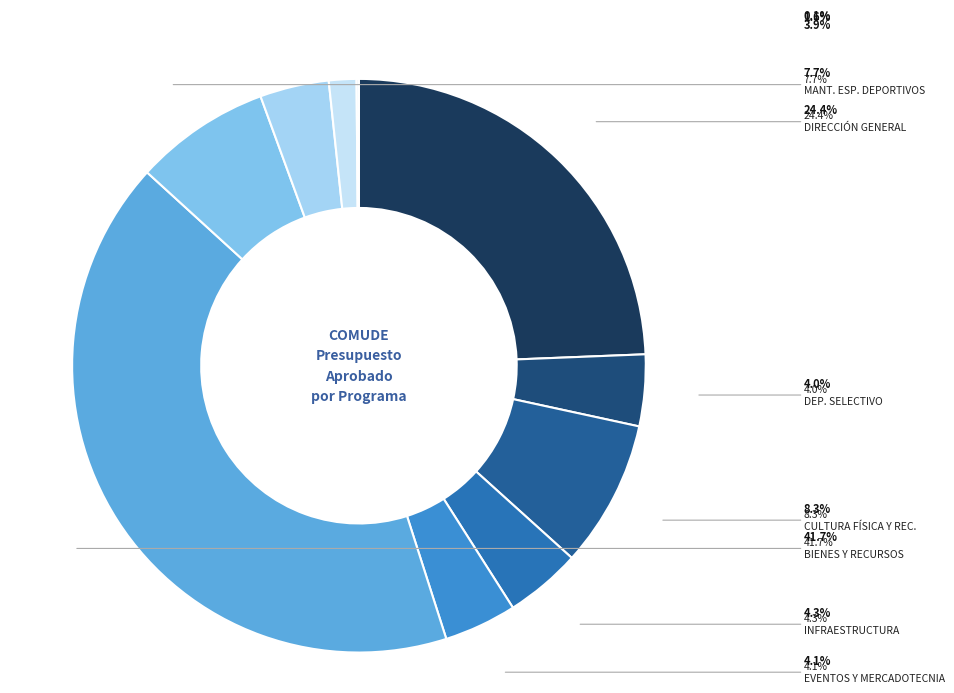

Do DIRECCION GENERAL and CAPACITACION CONTINUA together represent more than half of the pie?

No